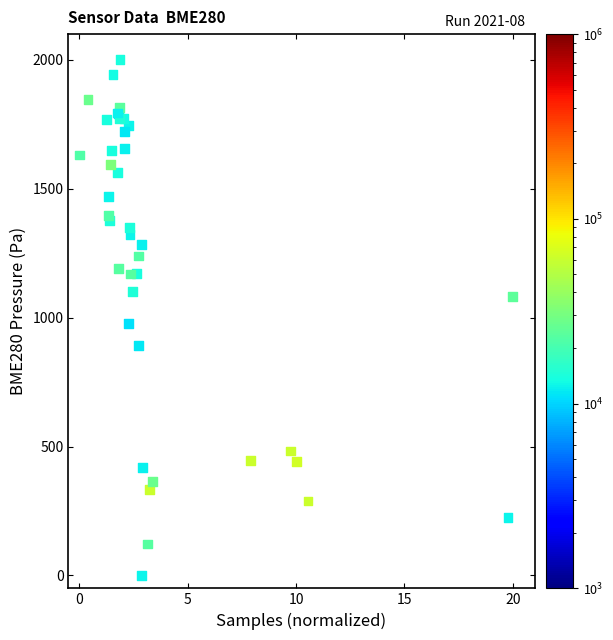

What Y value in the scatter plot is closest to 1000?

976.0